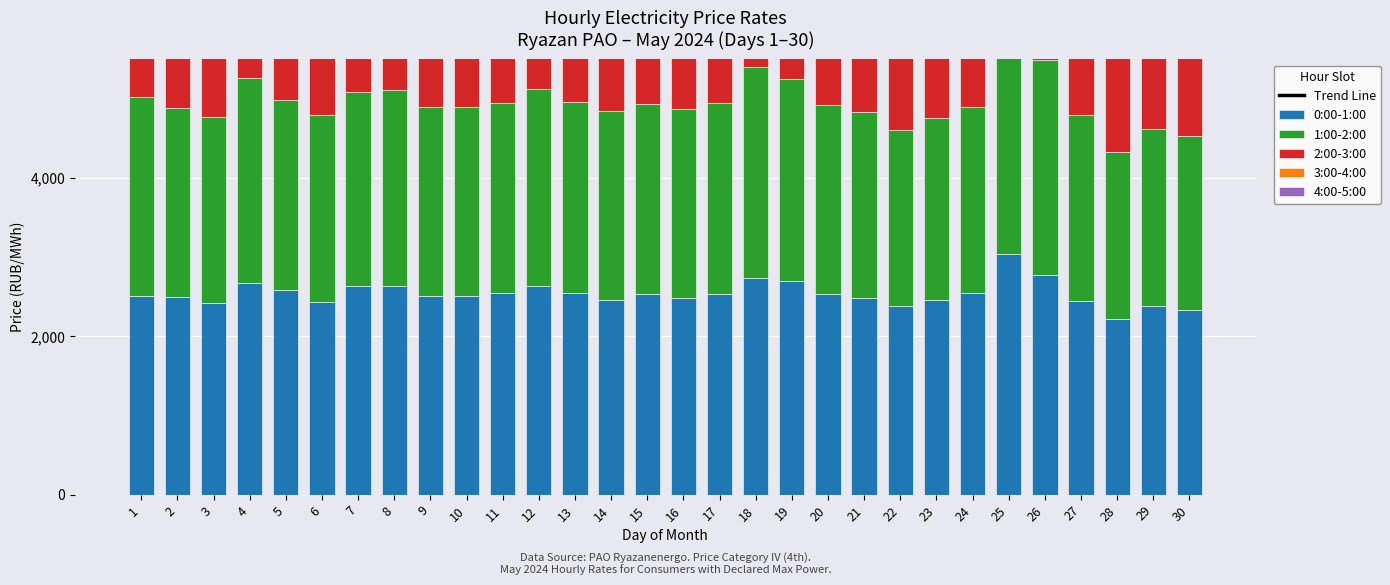

What is the total value across all series at 5?

24213.2